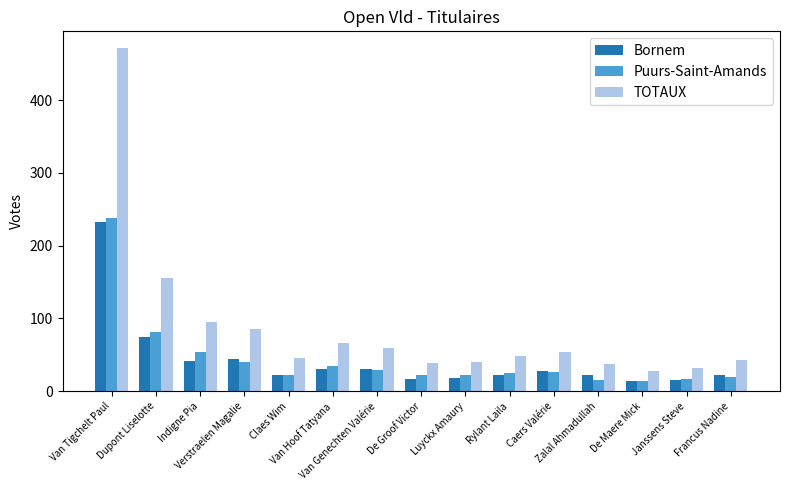

How many bars are there in each group?

3